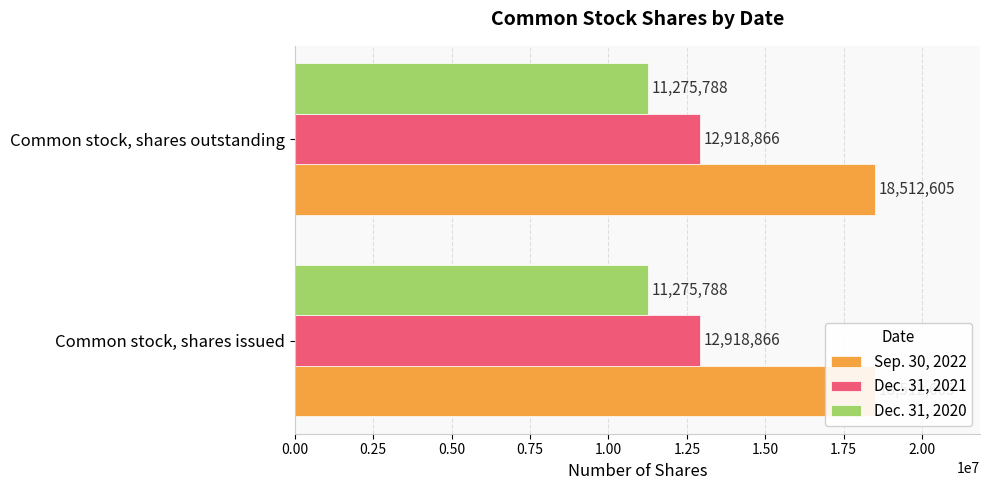

The Dec. 31, 2021 series shows 20986039 at Common stock, shares issued. True or false?

False